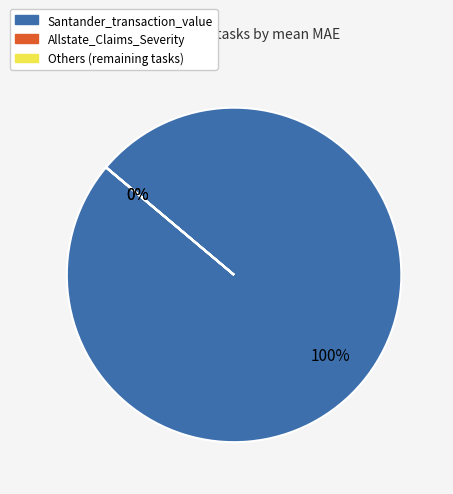

Is there any slice that represents more than half of the pie?

Yes